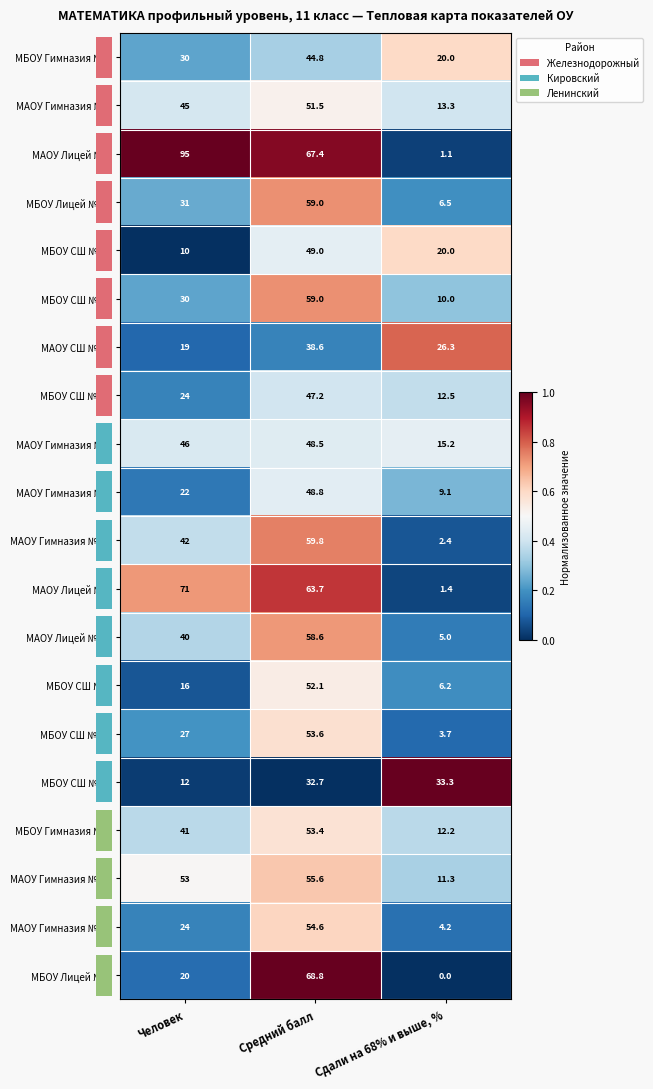

What is the total value across all series at Средний балл?

1066.7